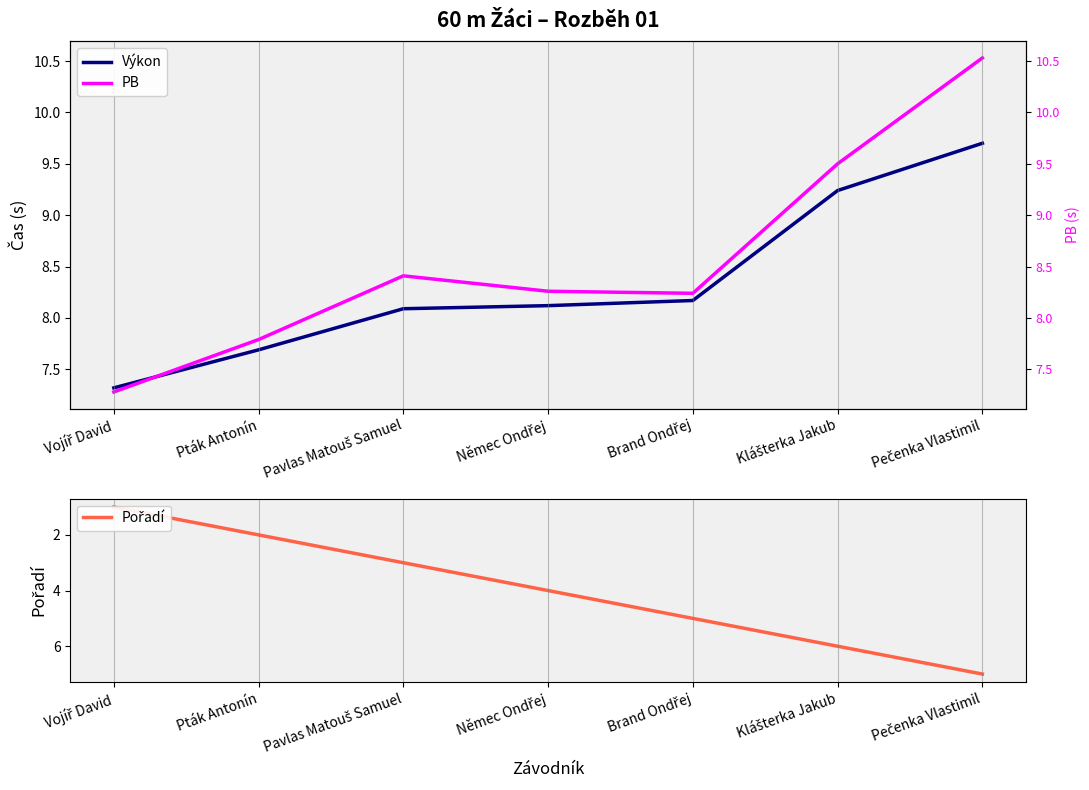

How many lines are shown in the chart?

3